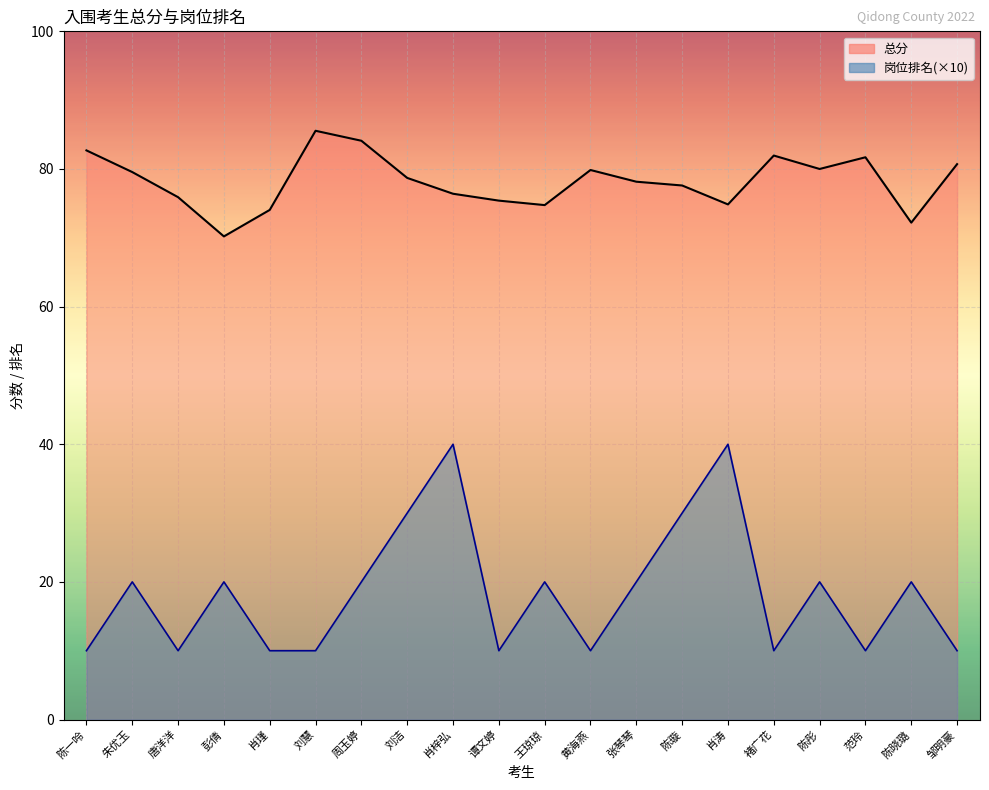

True or false: 总分 has a value of 32.4 at 朱优玉.

False